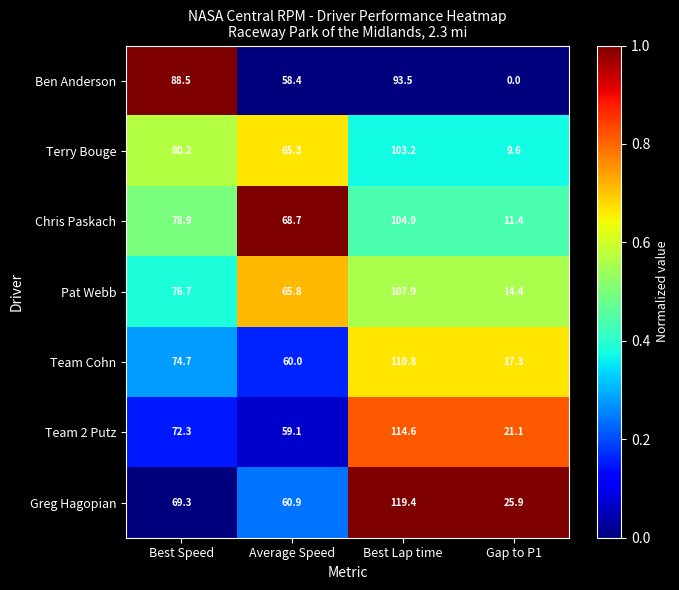

The Terry Bouge series shows 26.7 at Average Speed. True or false?

False